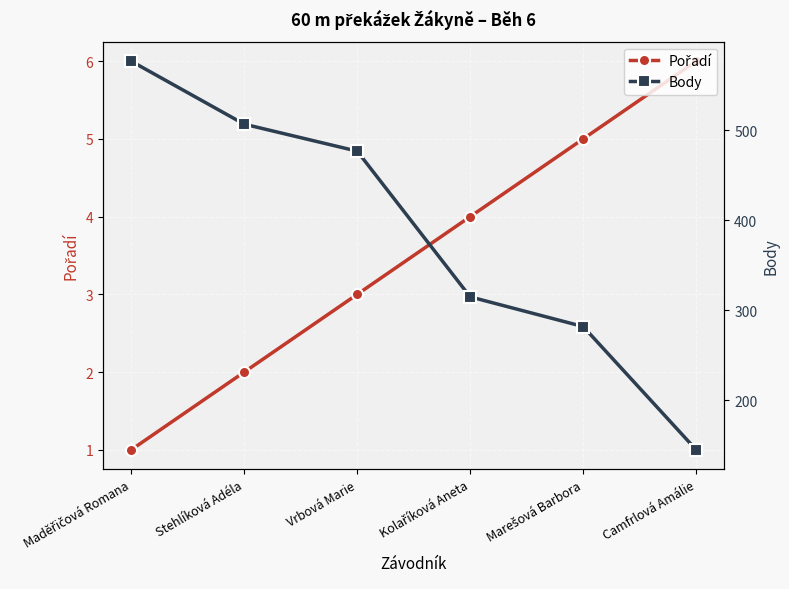

True or false: Body and Pořadí cross at least once.

False